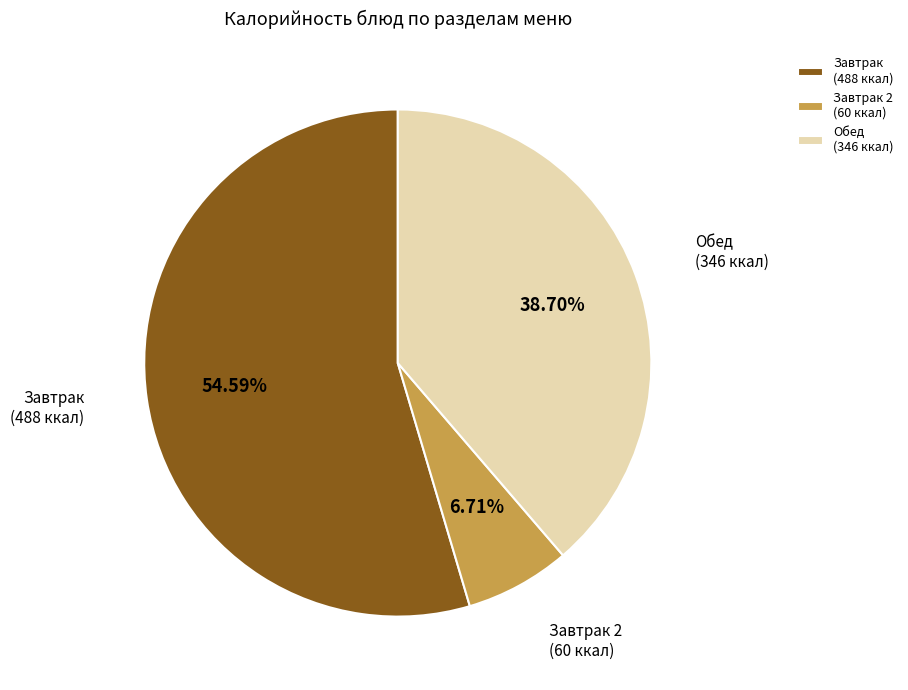

Which category has the smallest portion of the pie?

Завтрак 2 (60 ккал)